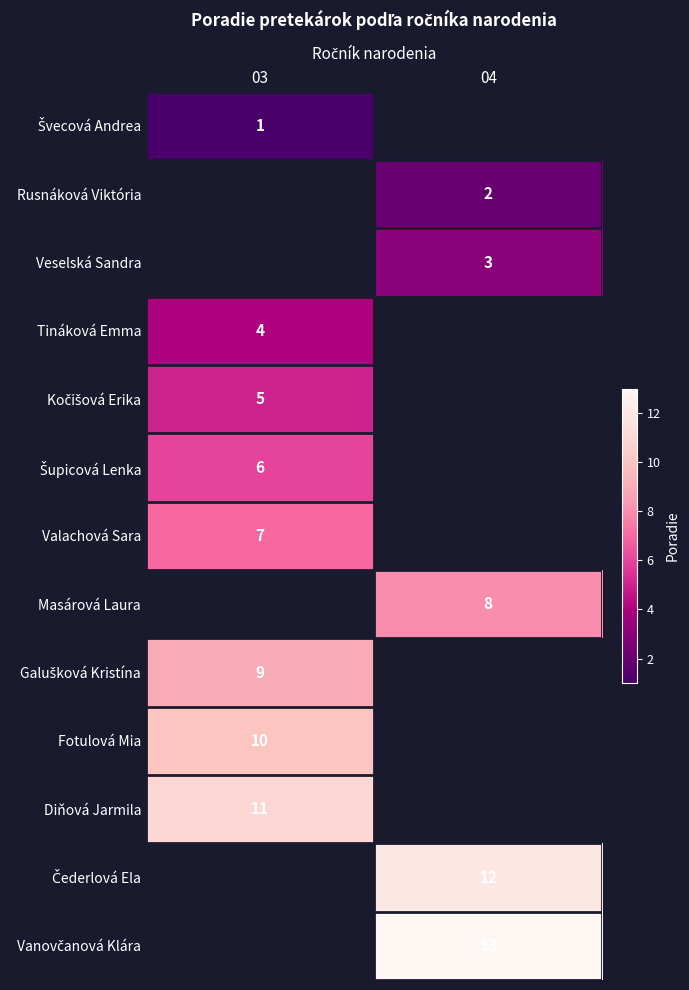

Is it true that Tináková Emma equals 4 at 03?

True